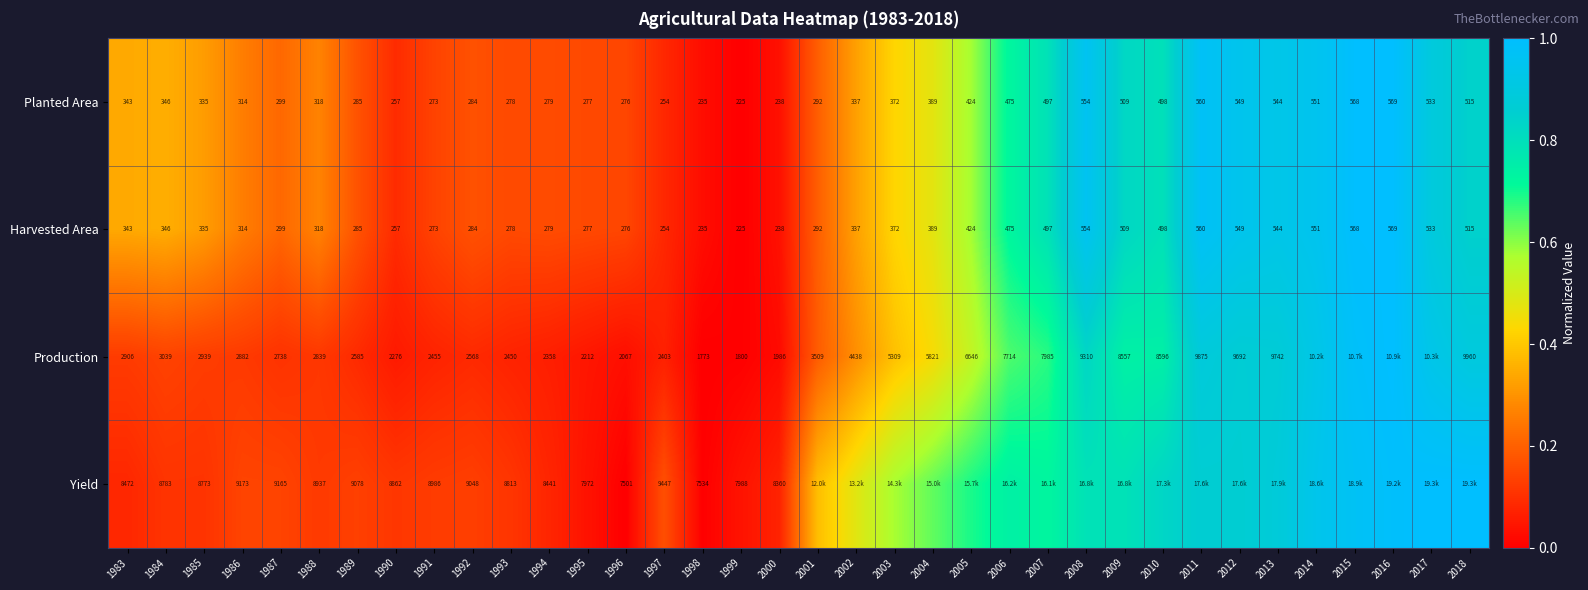

What is the total value across all series at 1996?

10120.0